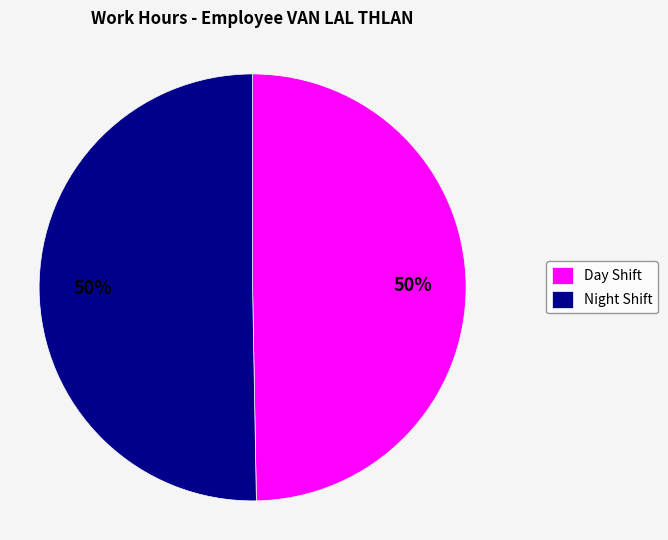

Is it true that Night Shift is 41% of the pie?

False